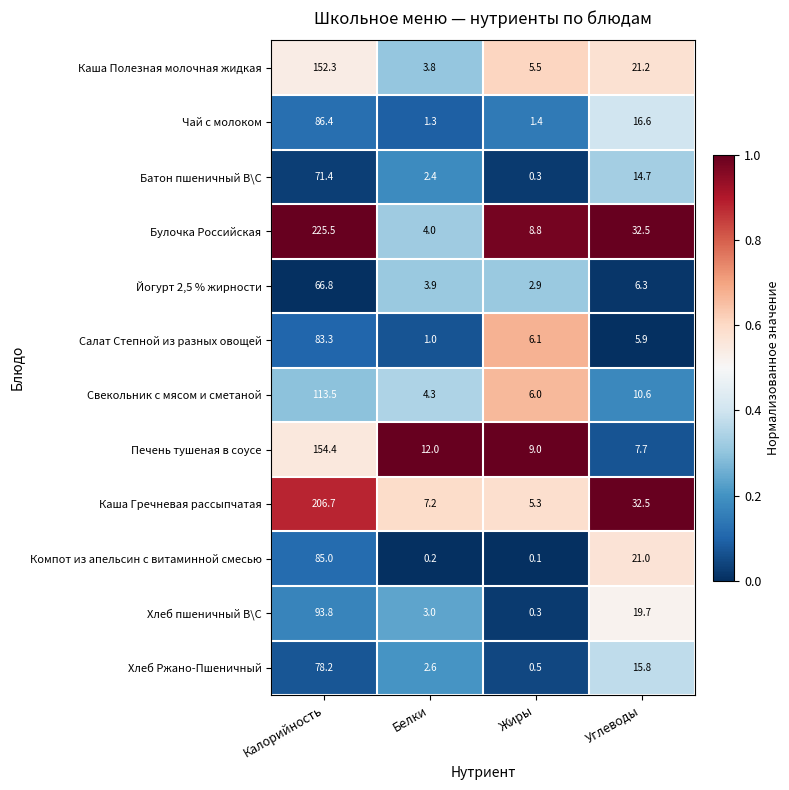

What is the difference between the second highest and second lowest values in the Каша Гречневая рассыпчатая series?

25.3